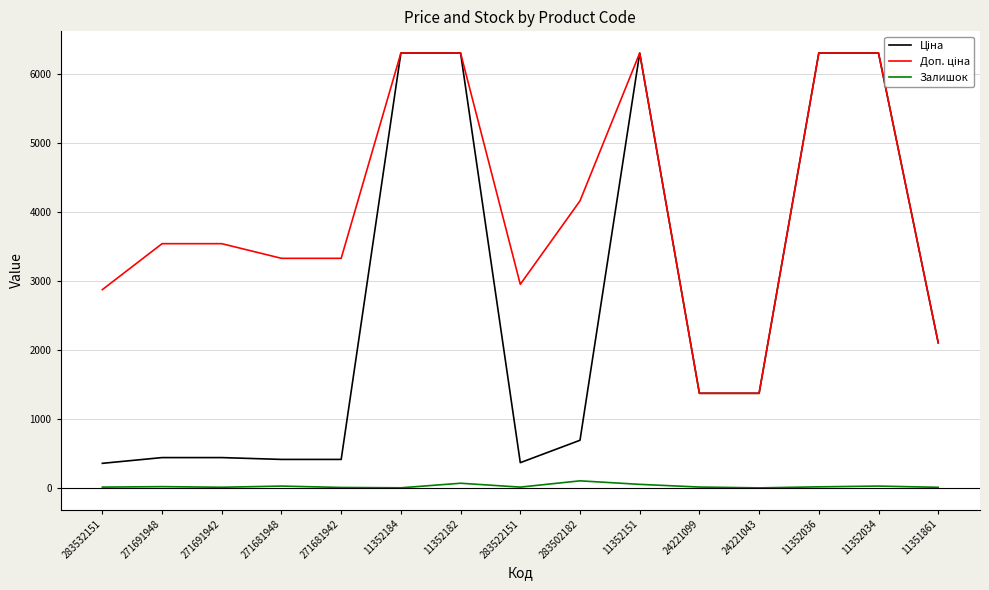

Is it true that Залишок equals 22.0 at 271691948?

True